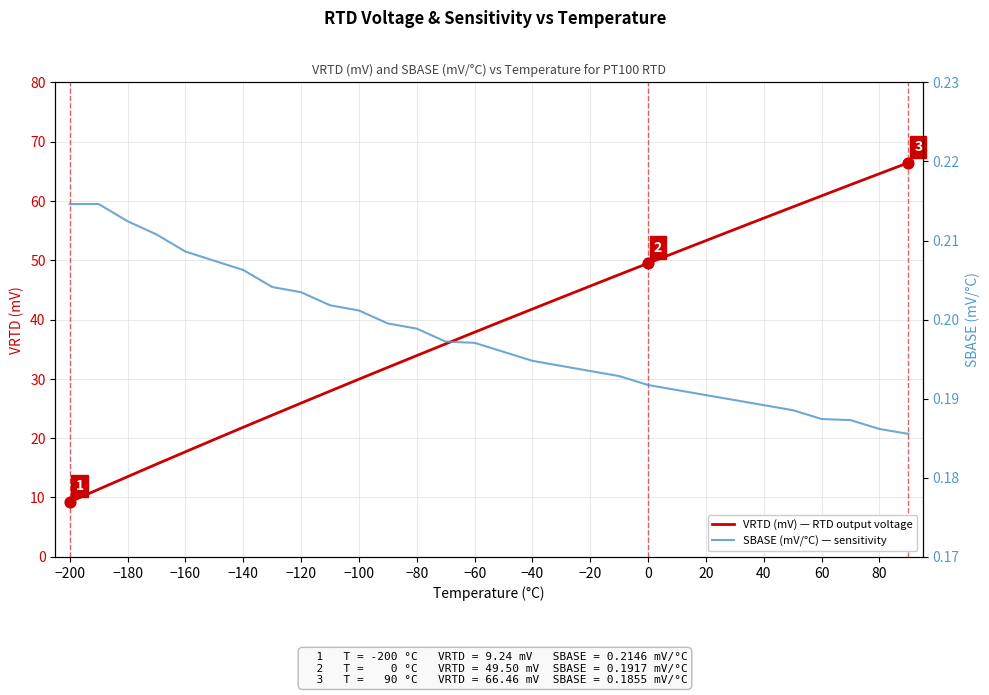

Which series reaches the maximum Y coordinate?

VRTD (mV) — RTD output voltage